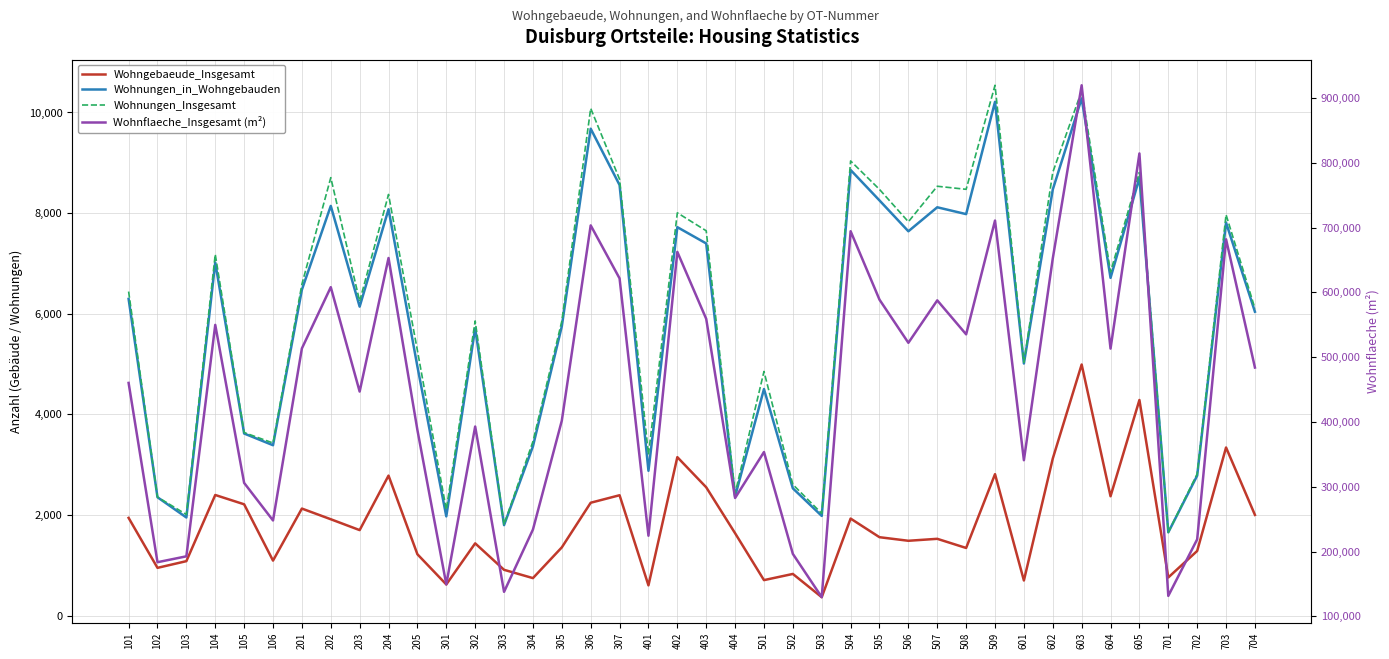

What is the total value across all series at 605?

836176